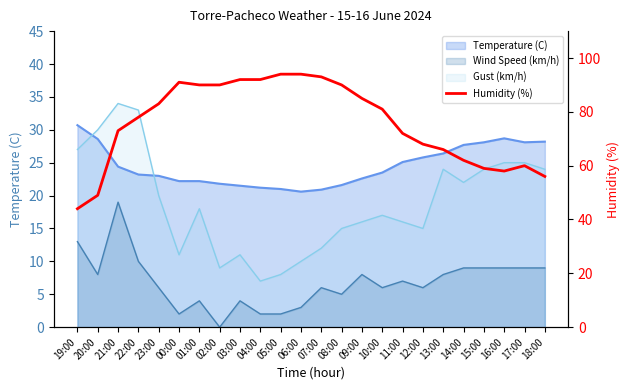

What is the label of the 10th point from the left?

04:00